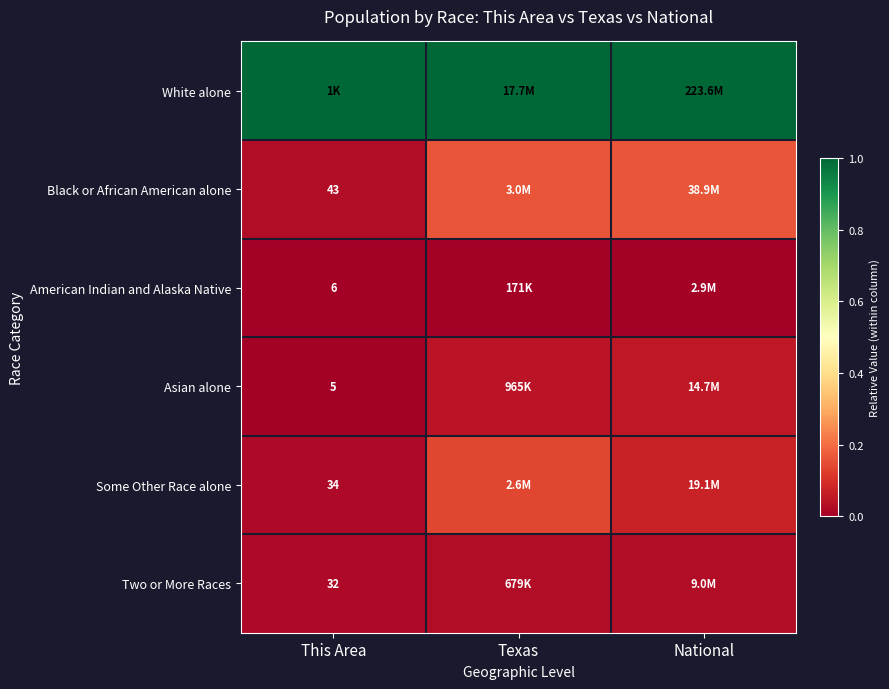

Count the number of data series in this chart.

6